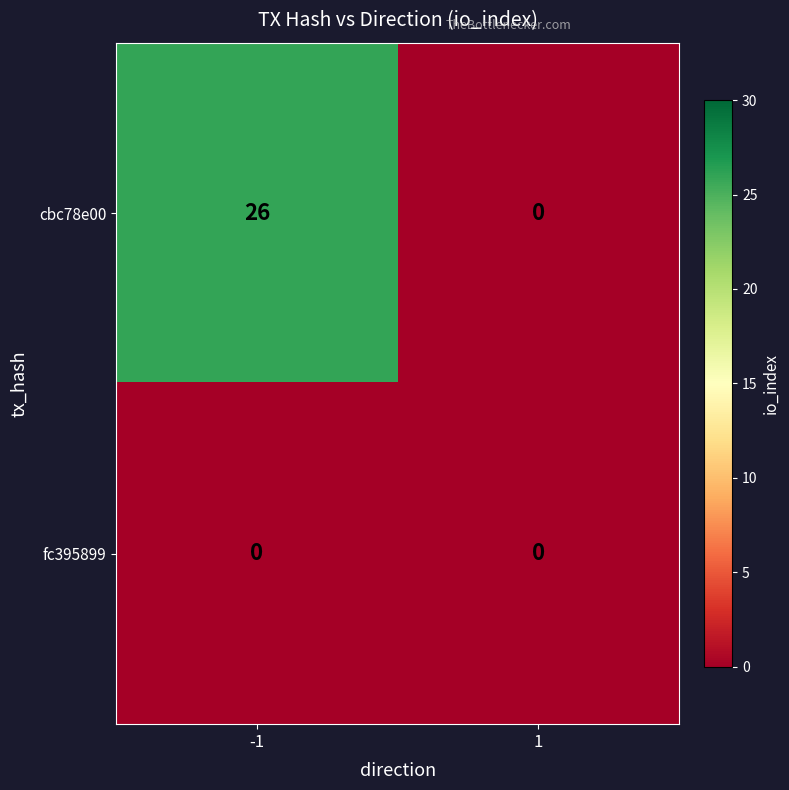

Which series has the largest total across all categories?

cbc78e00